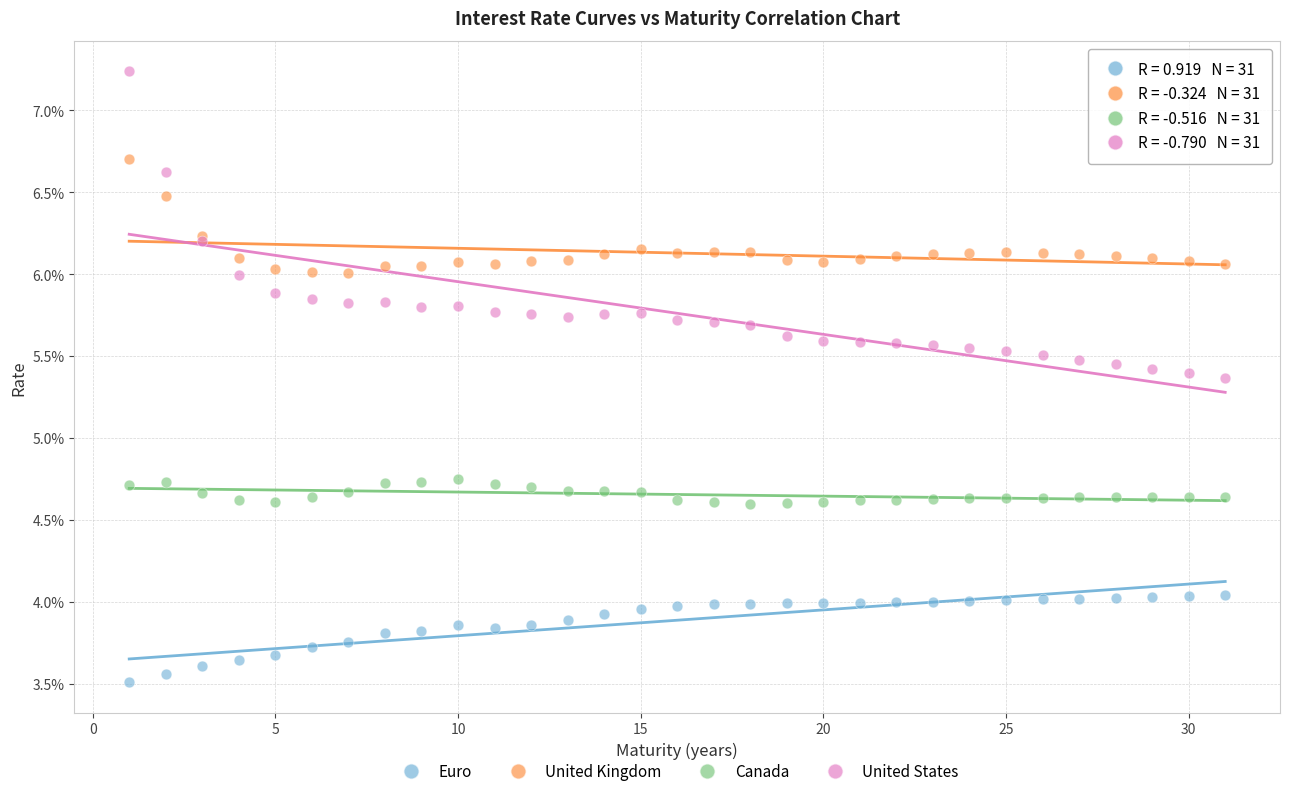

Which series has the widest spread of Y values?

United States